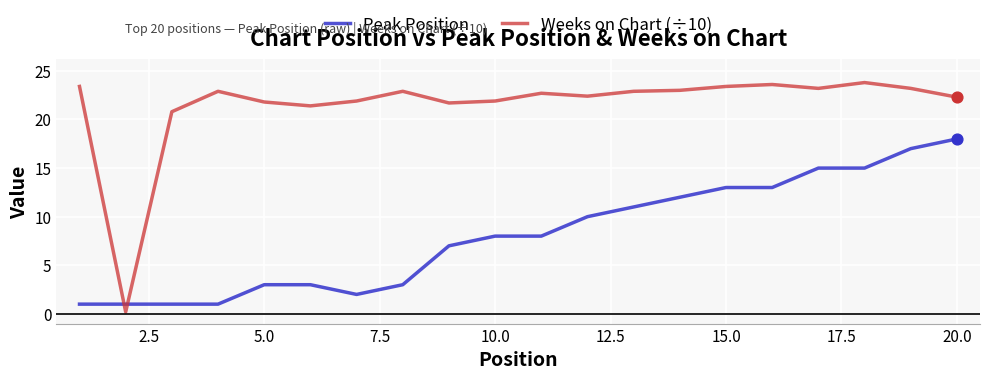

Which series has the widest spread of values?

Weeks on Chart (÷10)